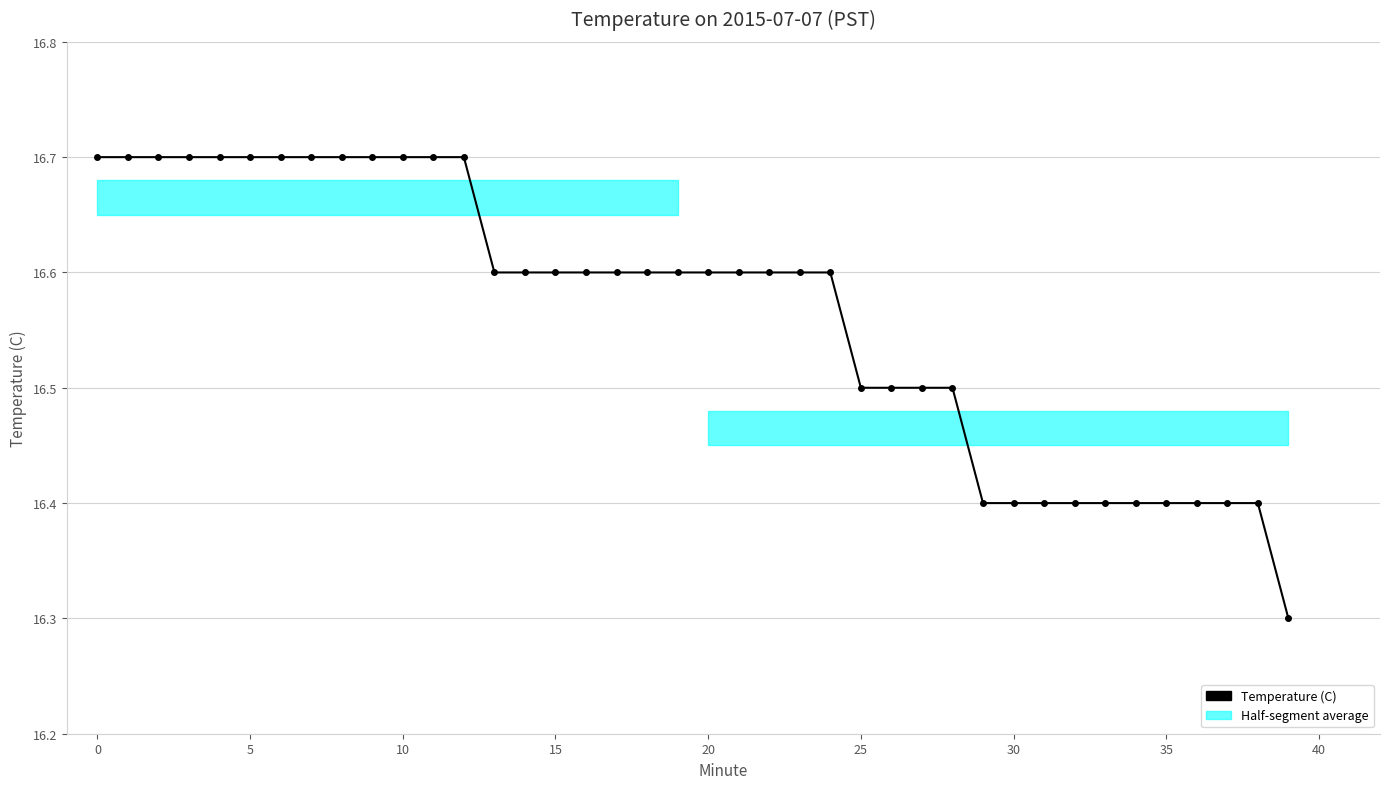

Reading left to right, extract all data points from this chart.

16.7	16.7	16.7	16.7	16.7	16.7	16.7	16.7	16.7	16.7	16.7	16.7	16.7	16.6	16.6	16.6	16.6	16.6	16.6	16.6	16.6	16.6	16.6	16.6	16.6	16.5	16.5	16.5	16.5	16.4	16.4	16.4	16.4	16.4	16.4	16.4	16.4	16.4	16.4	16.3